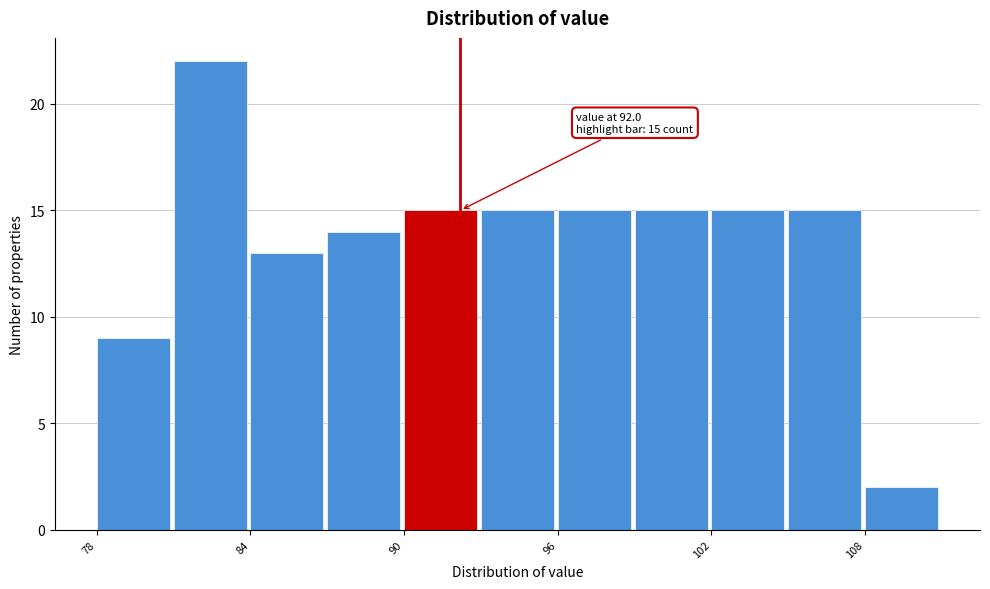

Read against the x-axis, roughly where is the centre of the tallest bar?

82